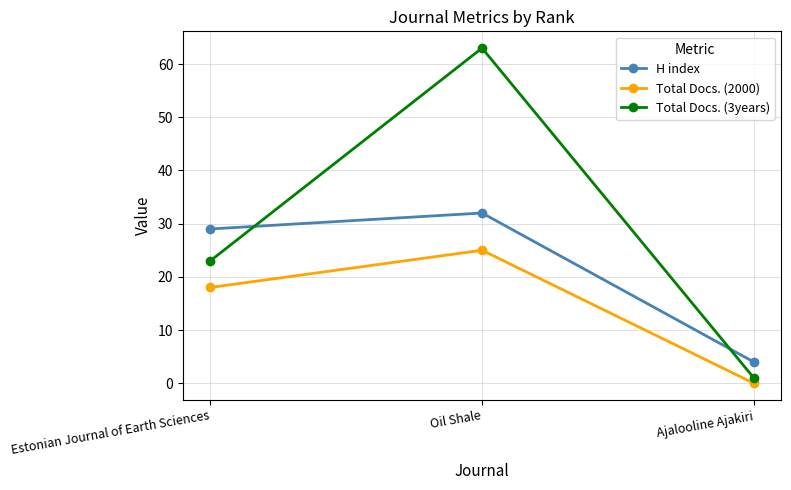

The H index series shows 46 at Estonian Journal of Earth Sciences. True or false?

False